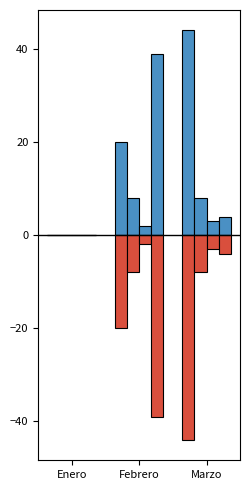

At which category is the sum across all series the highest?

Febrero